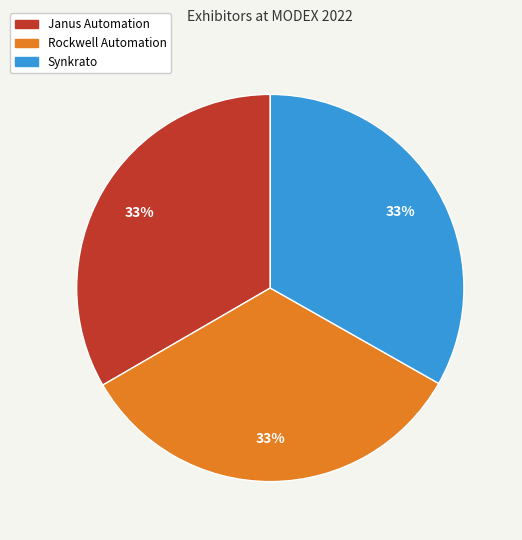

Do Rockwell Automation and Janus Automation together represent more than half of the pie?

Yes